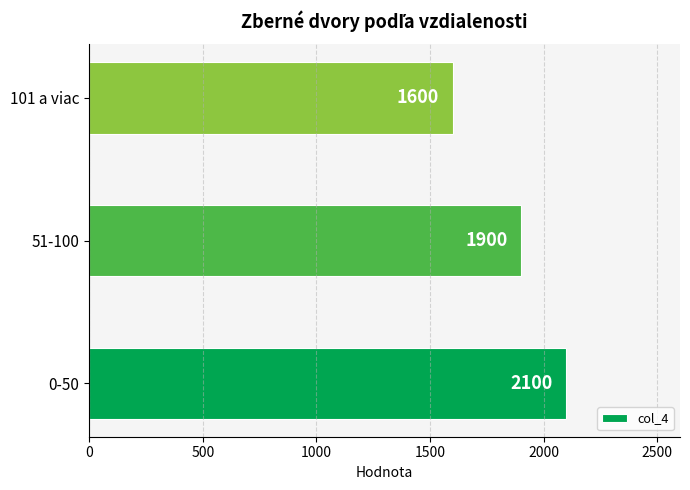

Is it true that the value at 0-50 is 2100?

True